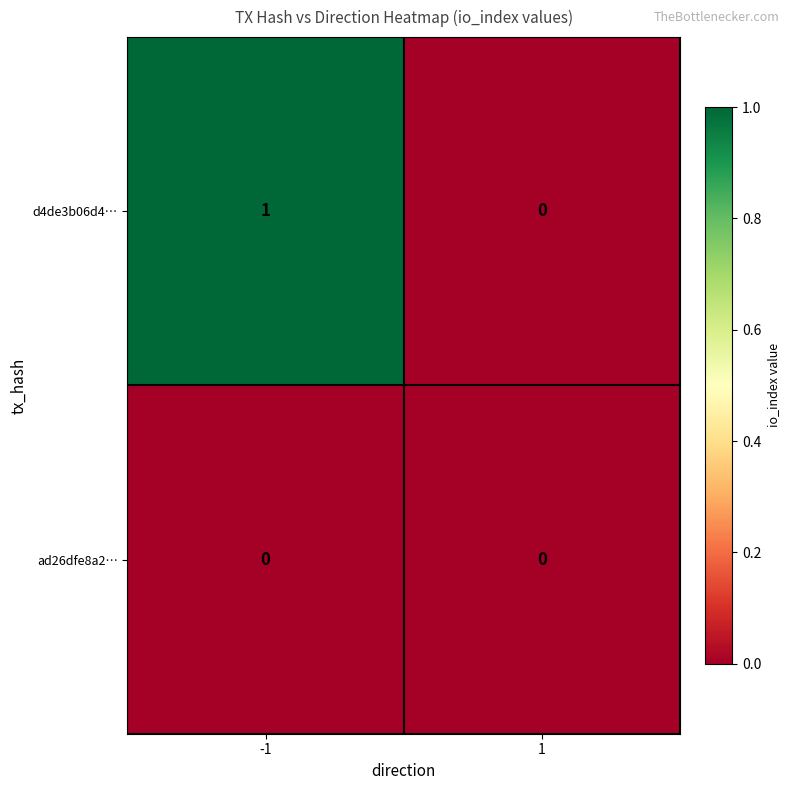

What is the difference between the highest and lowest values at -1?

1